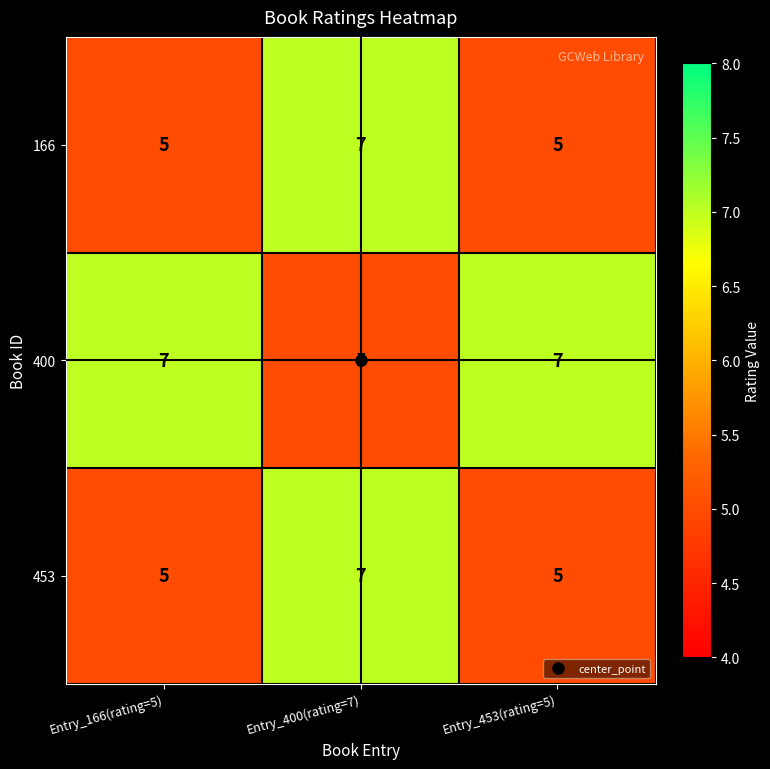

At which label does 400 reach its minimum?

Entry_400(rating=7)